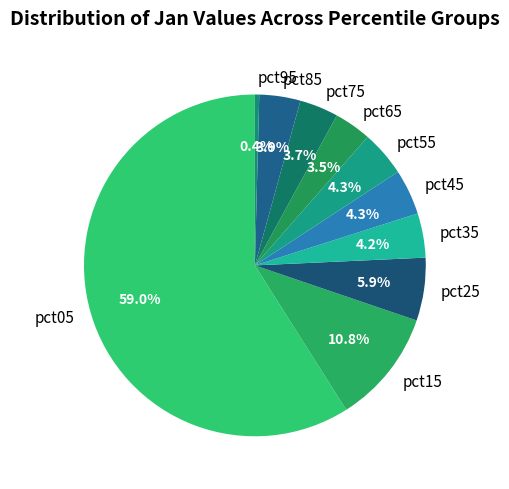

Between pct75 and pct15, which is larger?

pct15